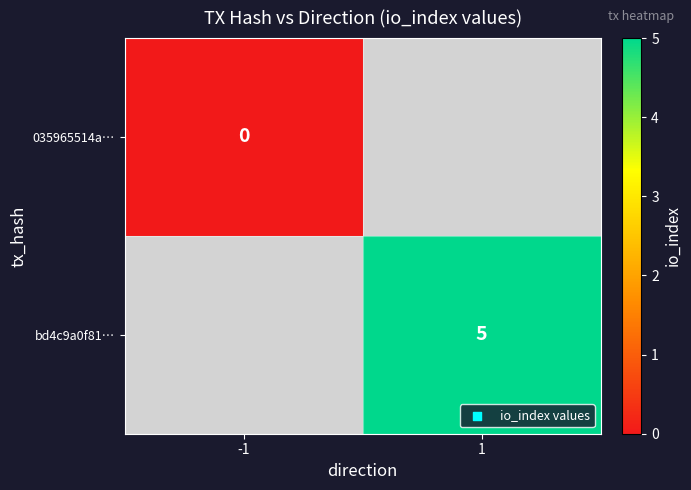

True or false: bd4c9a0f81… has a value of 8 at 1.

False